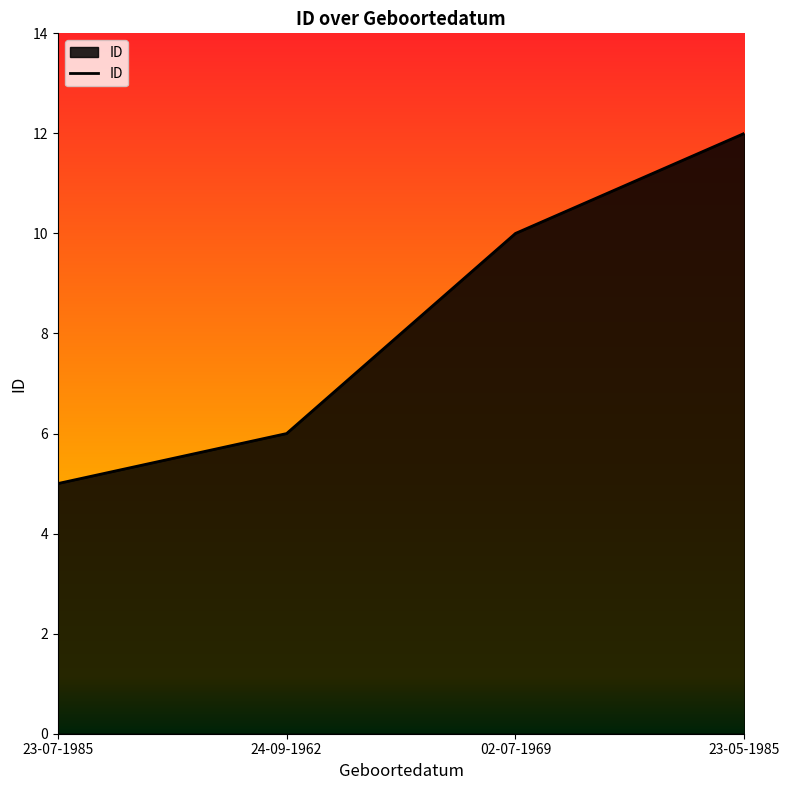

Is it true that the value at 02-07-1969 is 10?

True